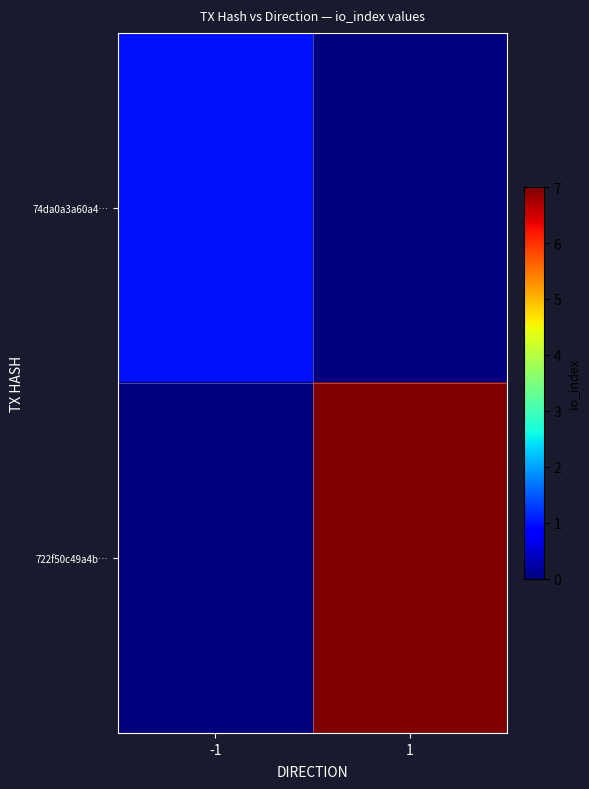

What is the total value across all series at -1?

1